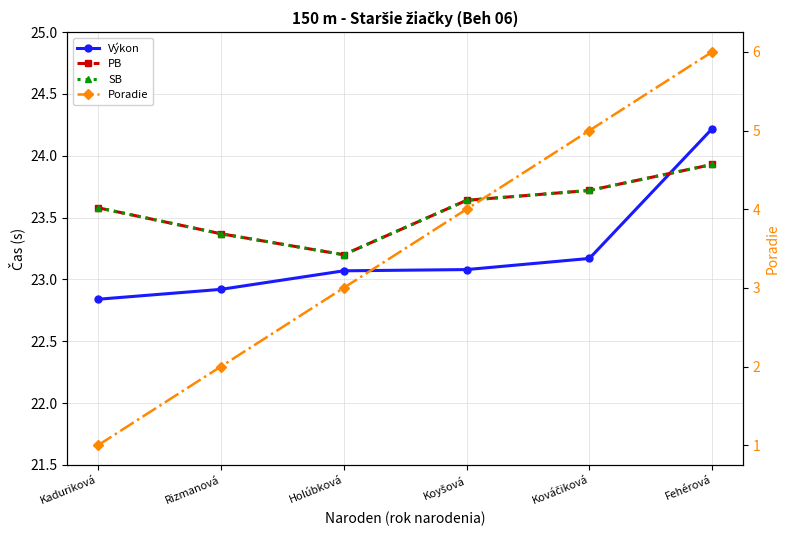

What is the average value of the SB series?

23.6